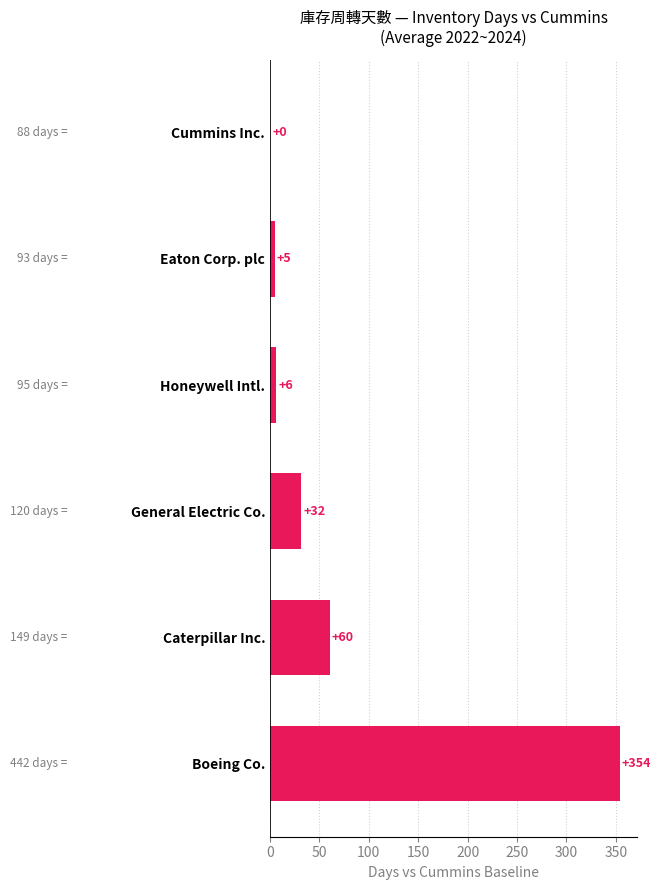

Are the bars horizontal?

Yes